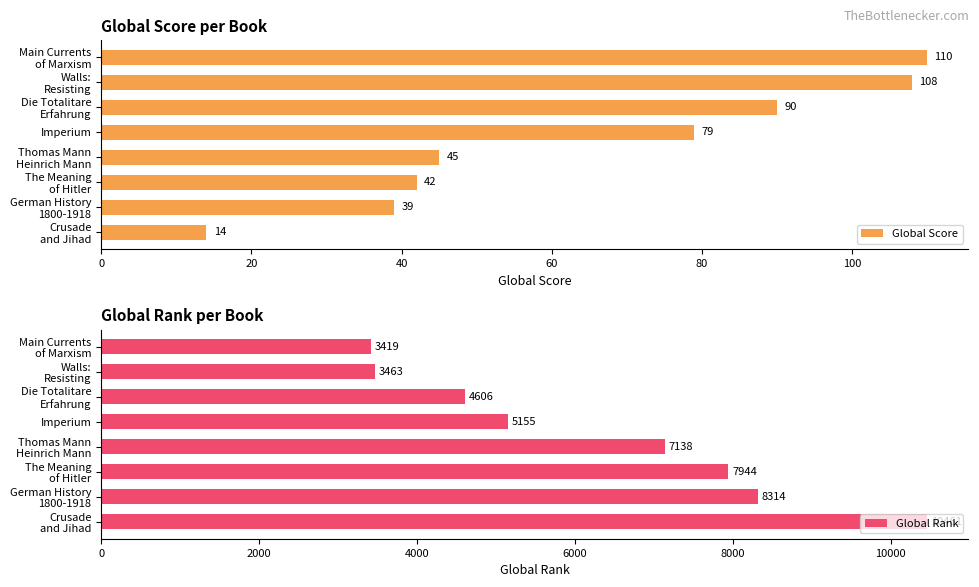

What is the minimum value for Global Score?

14